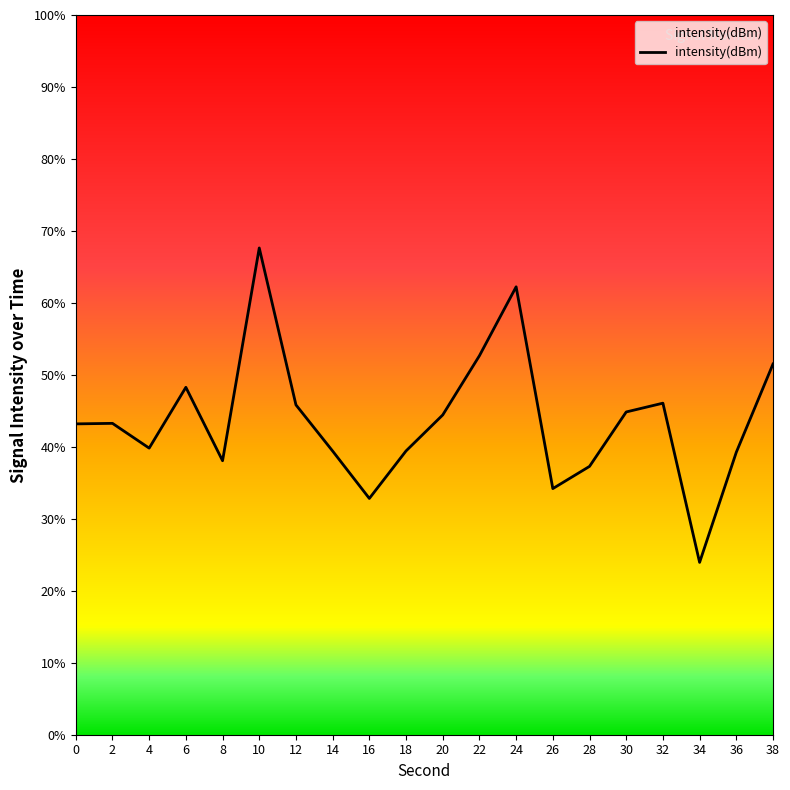

Where is the first local minimum?

4